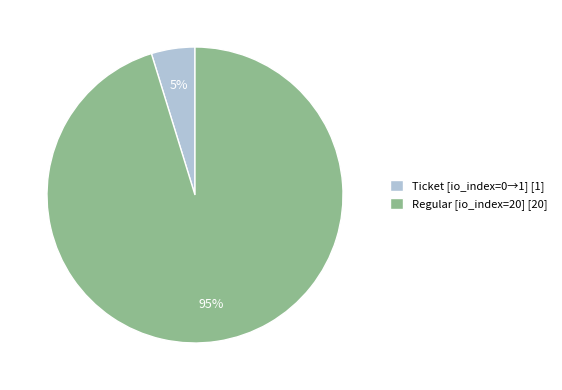

What is the smallest slice in the pie chart?

Ticket [io_index=0→1] [1]